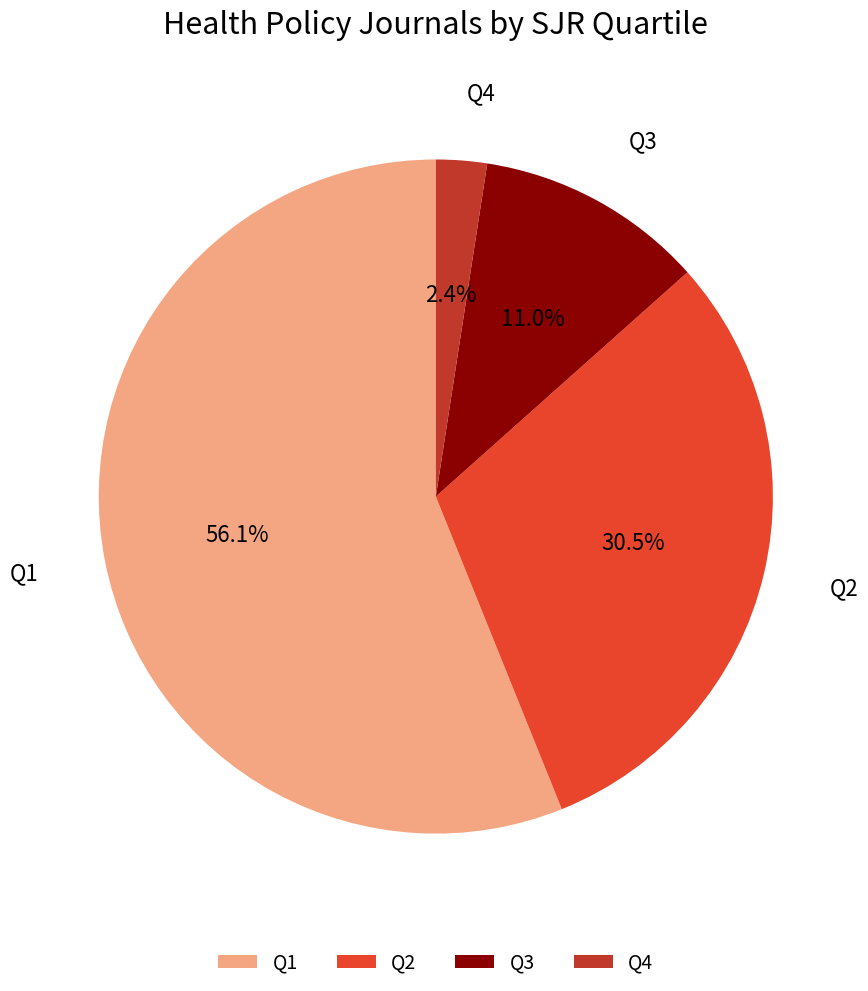

Between Q4 and Q3, which is larger?

Q3